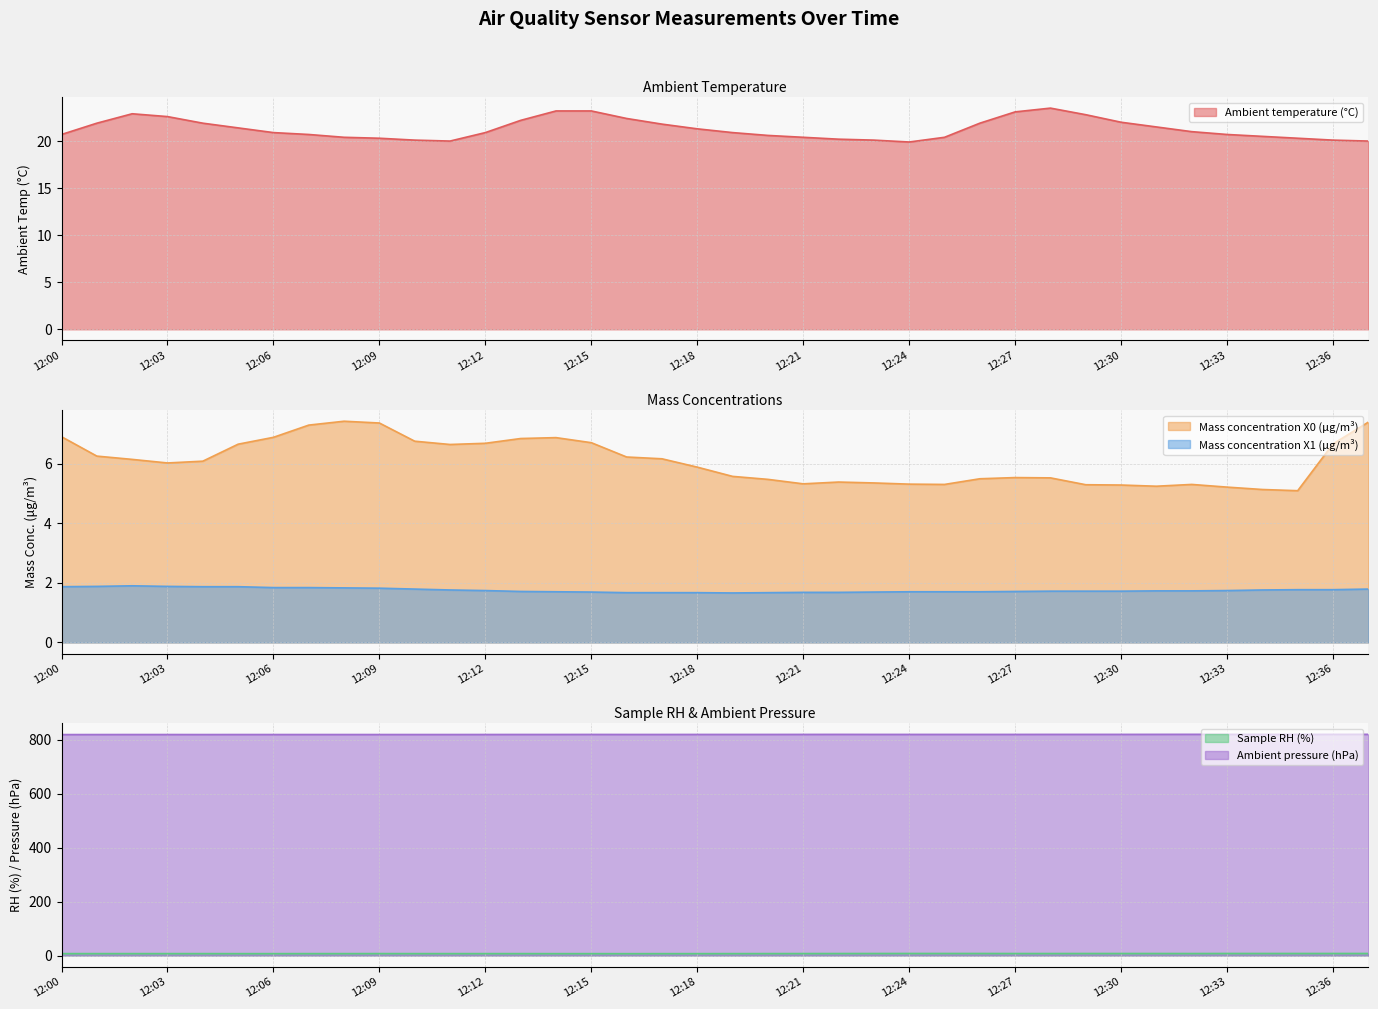

Where does the Mass concentration X0 (μg/m³) series first go above 6?

12:00